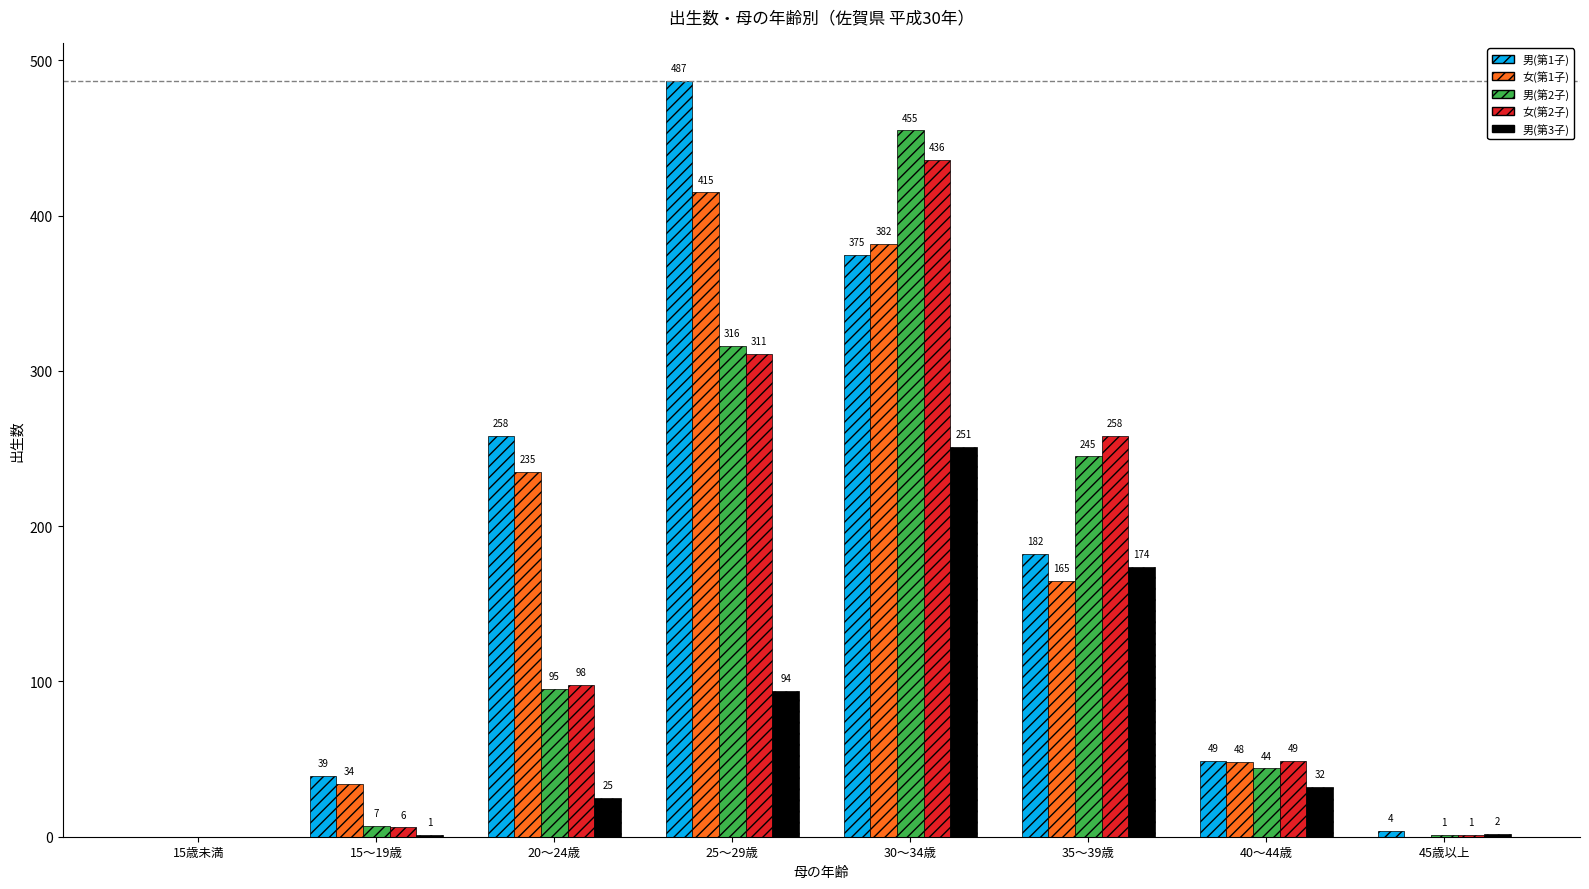

How many data points does each series have?

8